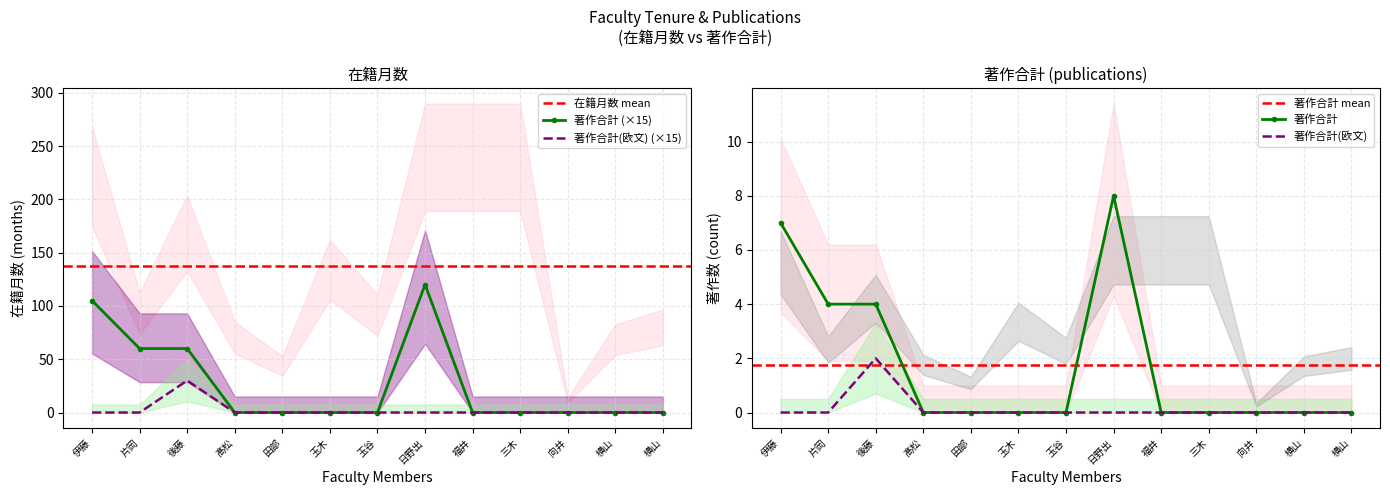

Where is 著作合計 nearest to the value 60?

片岡